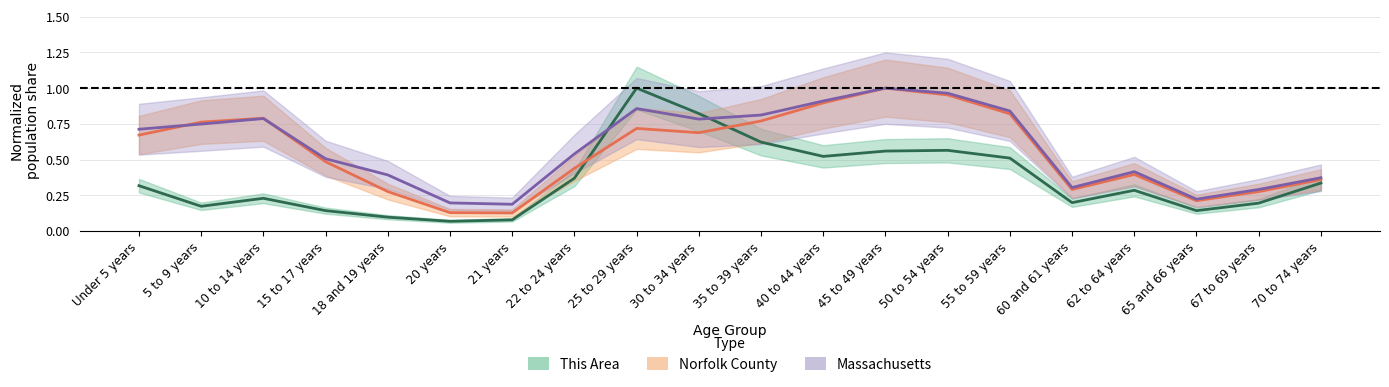

List the series in order of their overall mean, highest first.

massachusetts, norfolk_county, this_area